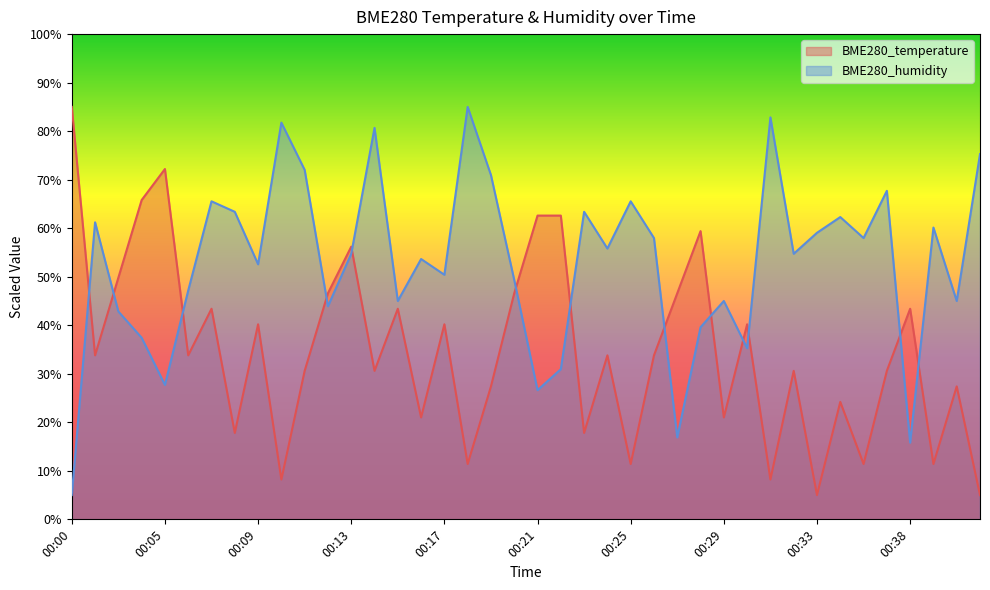

Does the chart have visible grid lines?

No